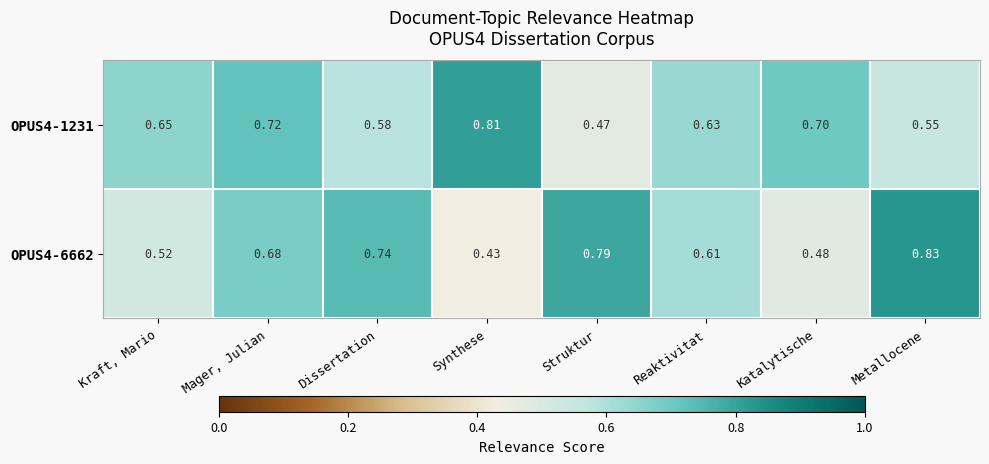

Count the number of categories in the chart.

8